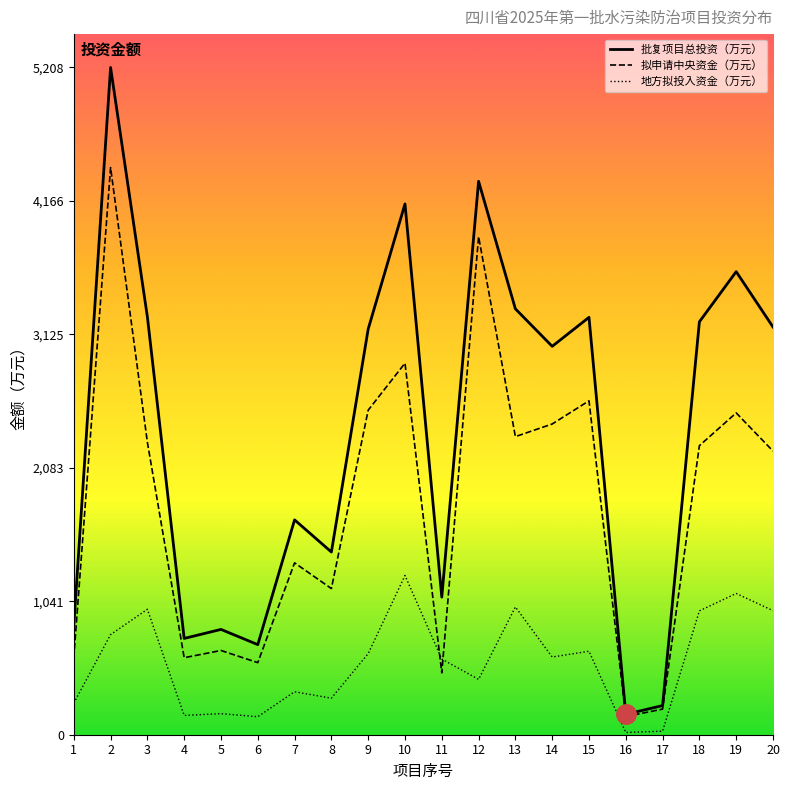

What is the total value across all series at 7?

3354.1